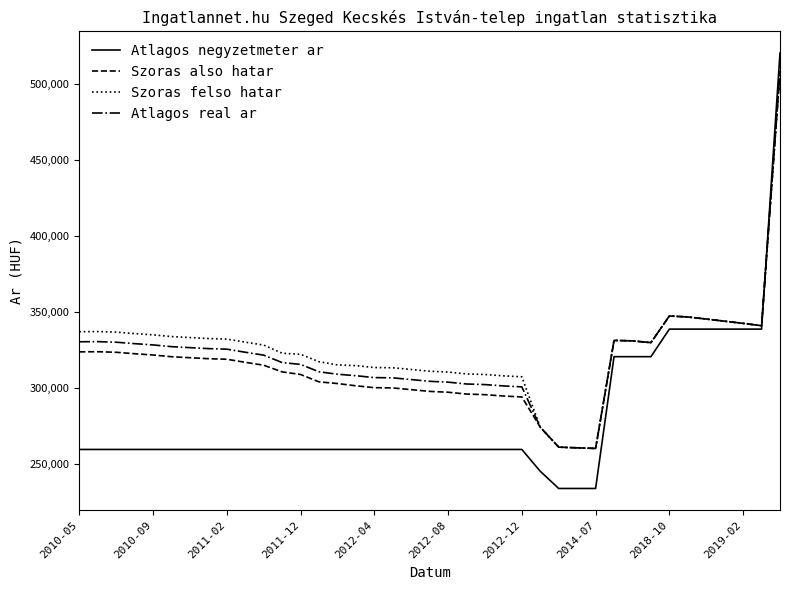

What is the maximum value shown in the chart?

520454